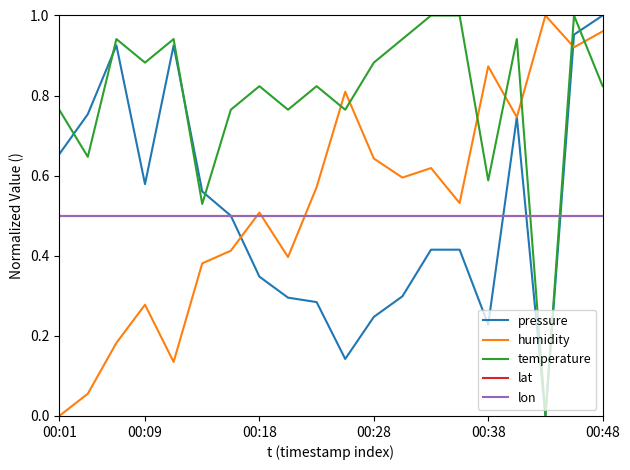

List the series in order of their peak value, lowest first.

lat, lon, pressure, humidity, temperature